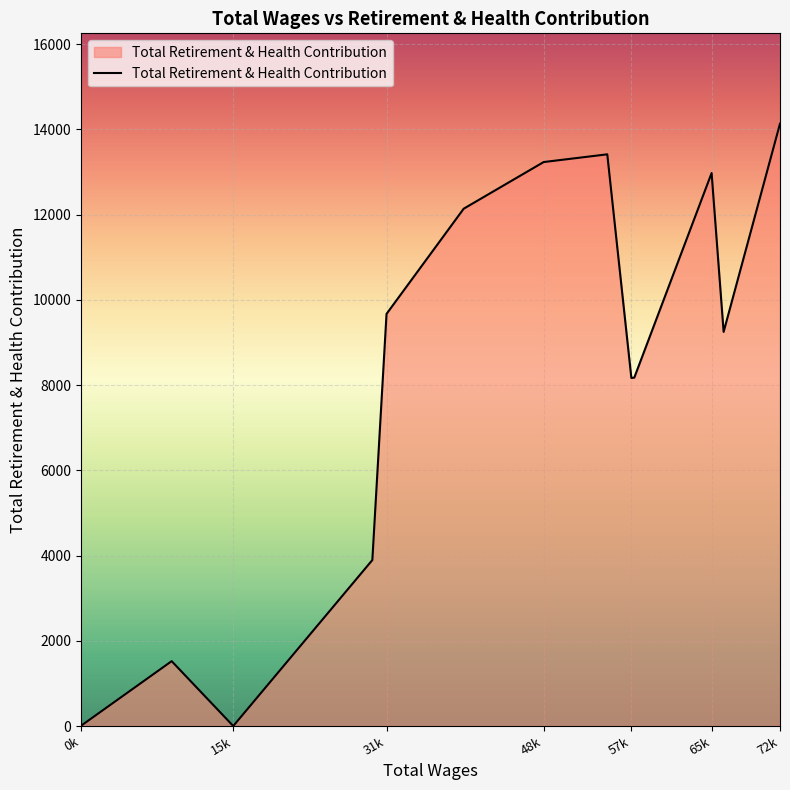

Does the chart have visible grid lines?

Yes